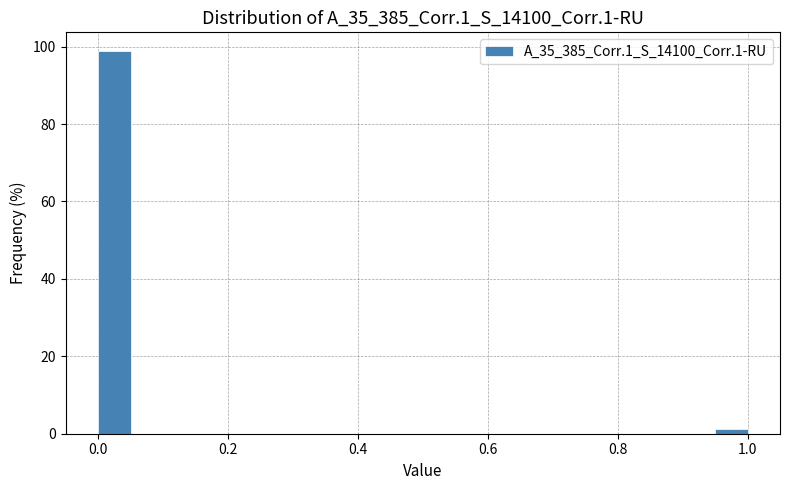

Around what value on the x-axis is the tallest bar? Give the approximate position of its centre, as read against the axis.

0.02